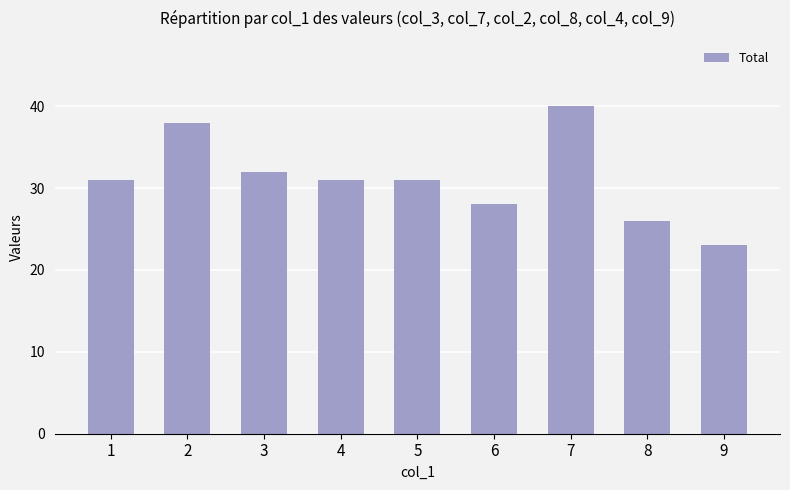

The chart shows a value of 20 at 3. True or false?

False